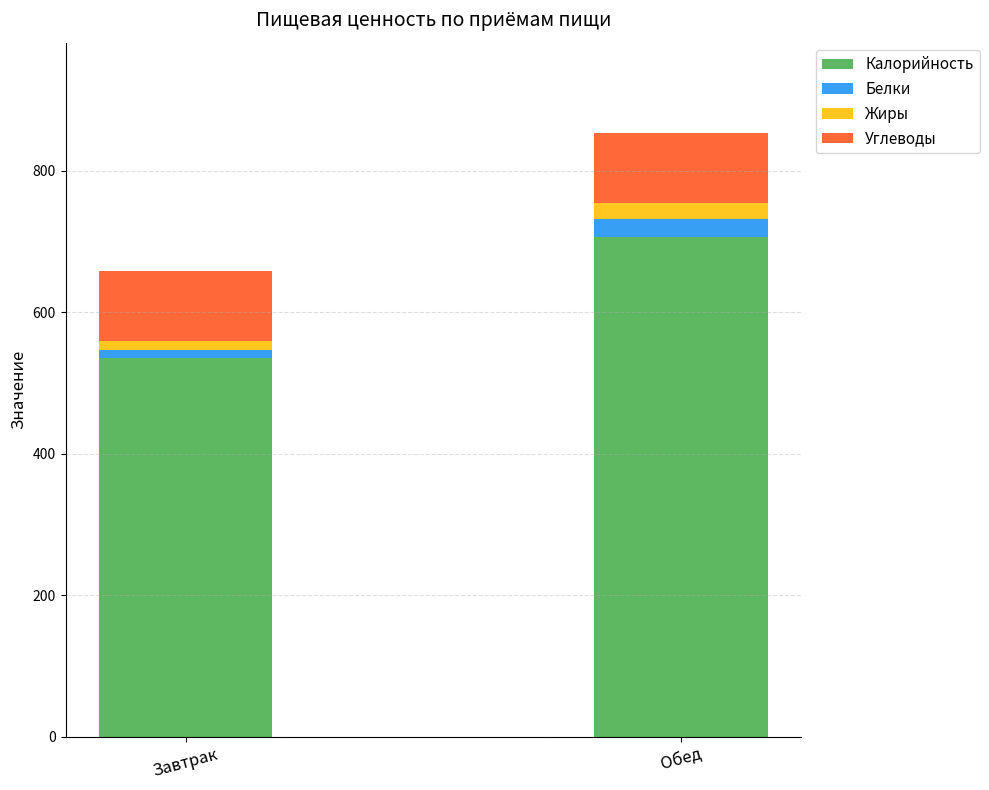

How many series are shown in this chart?

4